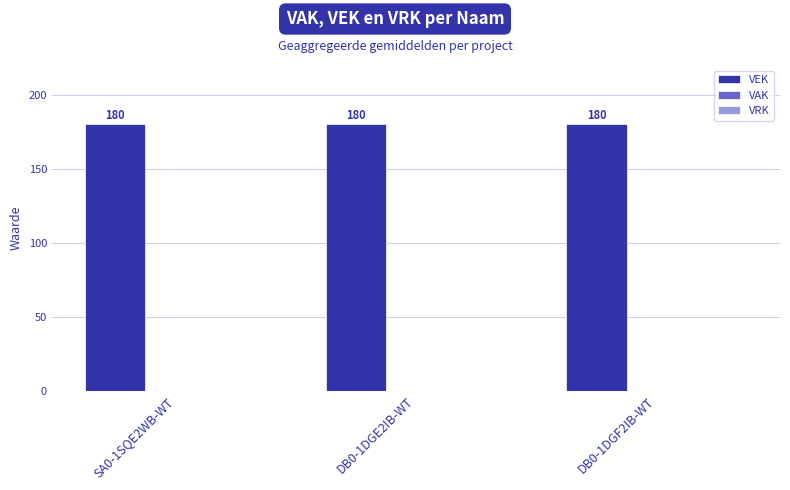

Reading right to left, what are all the values shown in this chart?

VEK: 180	180	180
VAK: 0	0	0
VRK: 0	0	0